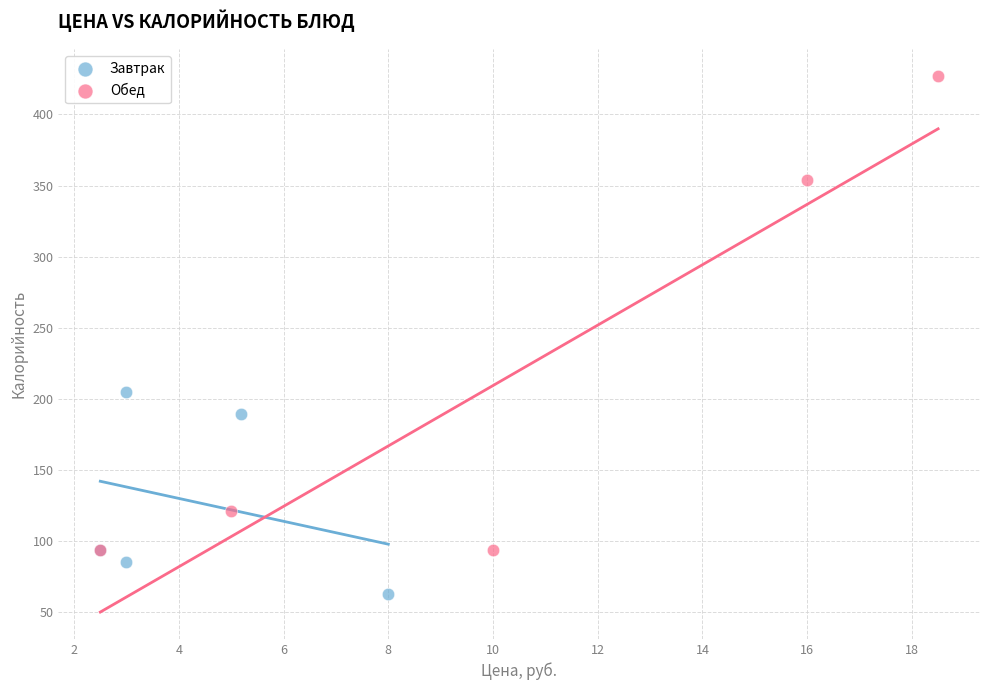

Which series has the largest Y range (max minus min)?

Обед